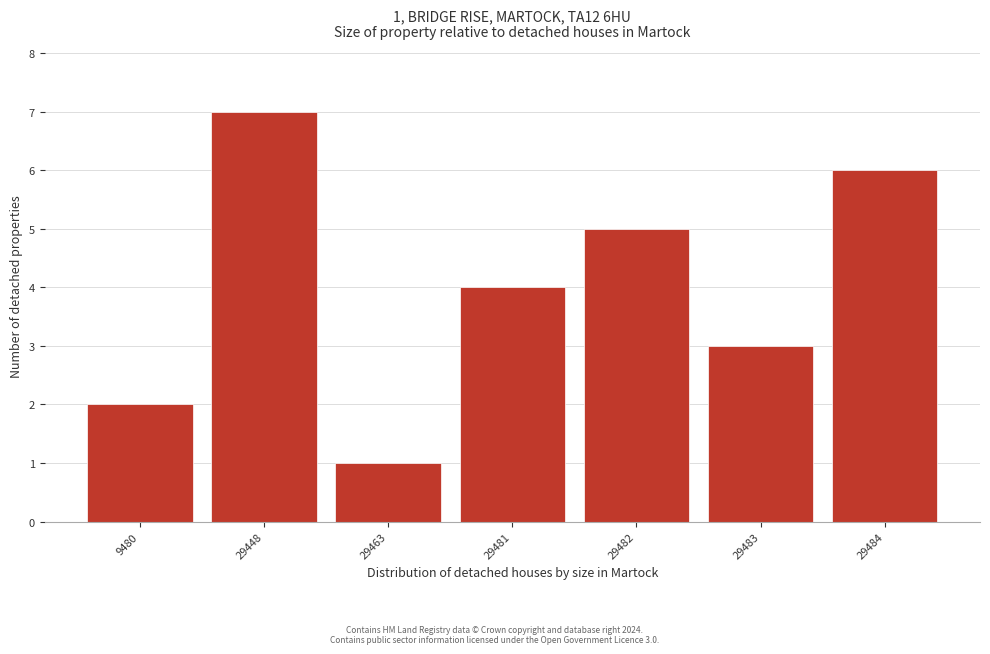

Reading left to right, transcribe all the data shown in this chart.

2	7	1	4	5	3	6